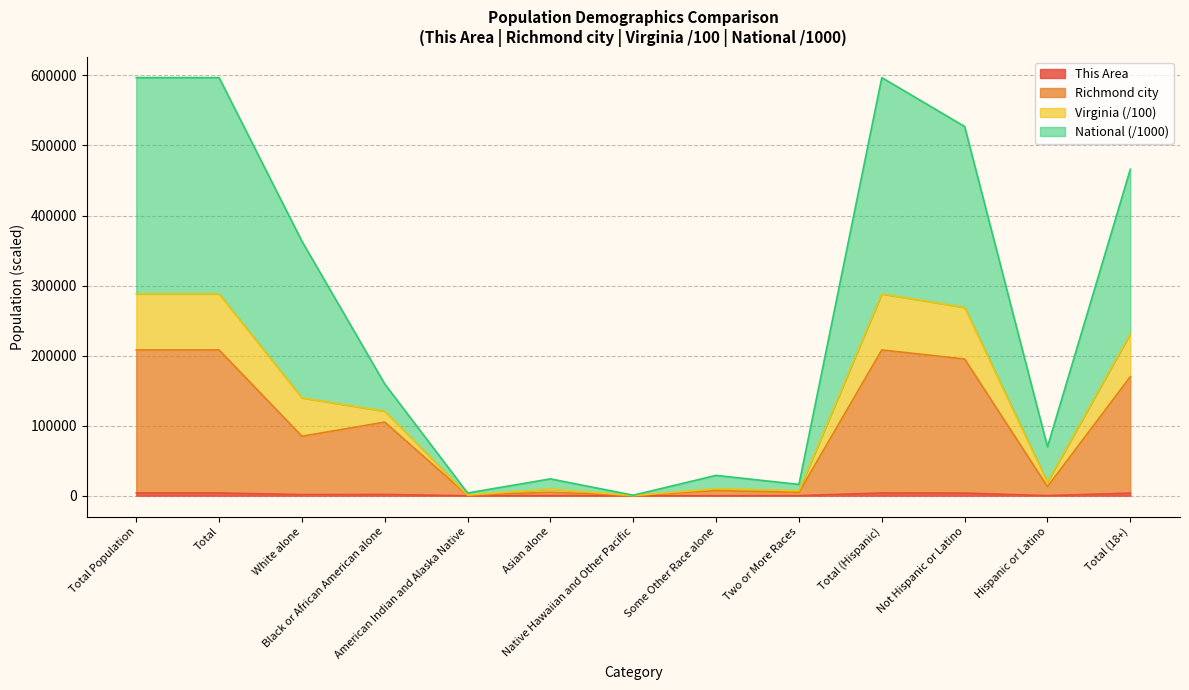

True or false: Richmond city and This Area intersect in this chart.

False